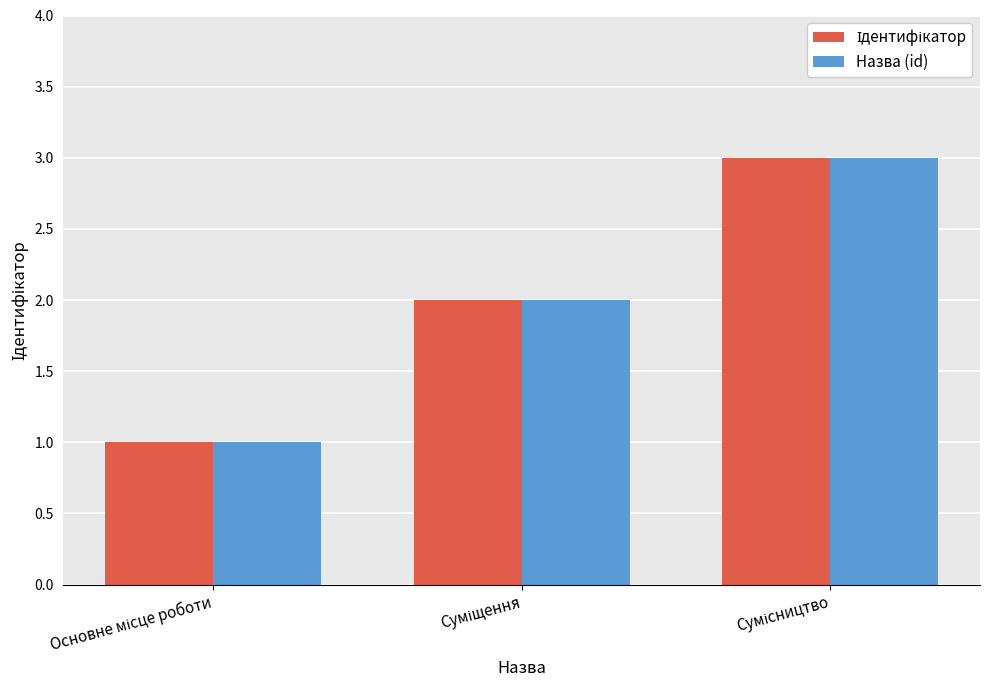

What is the maximum value shown in the chart?

3